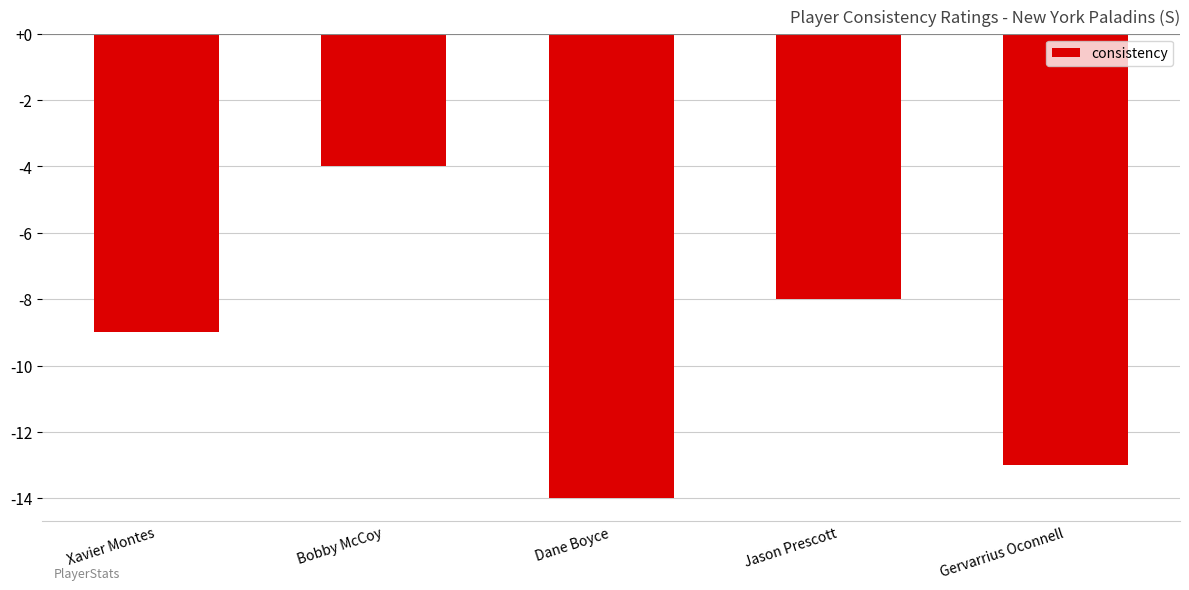

Reading right to left, transcribe all the data shown in this chart.

-13	-8	-14	-4	-9